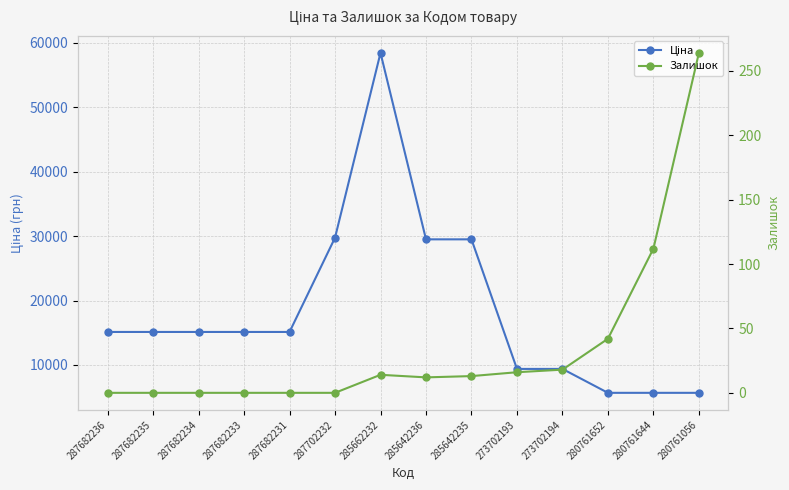

Is the value of Ціна at 280761056 greater than the value of Залишок at 273702194?

Yes